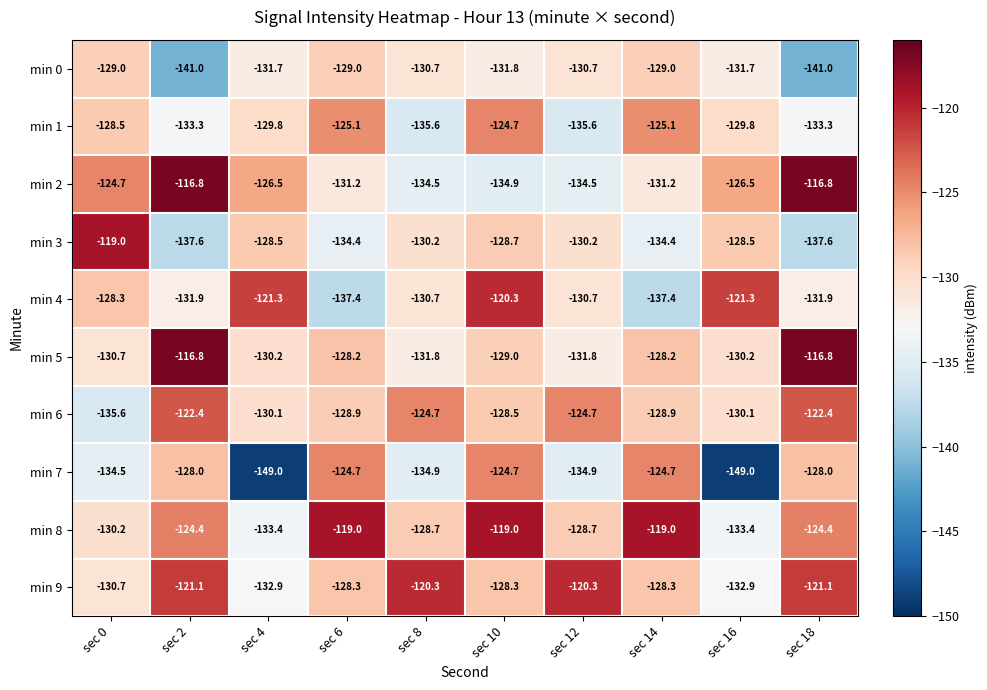

Which series changed the most between sec 0 and sec 2?

min 3